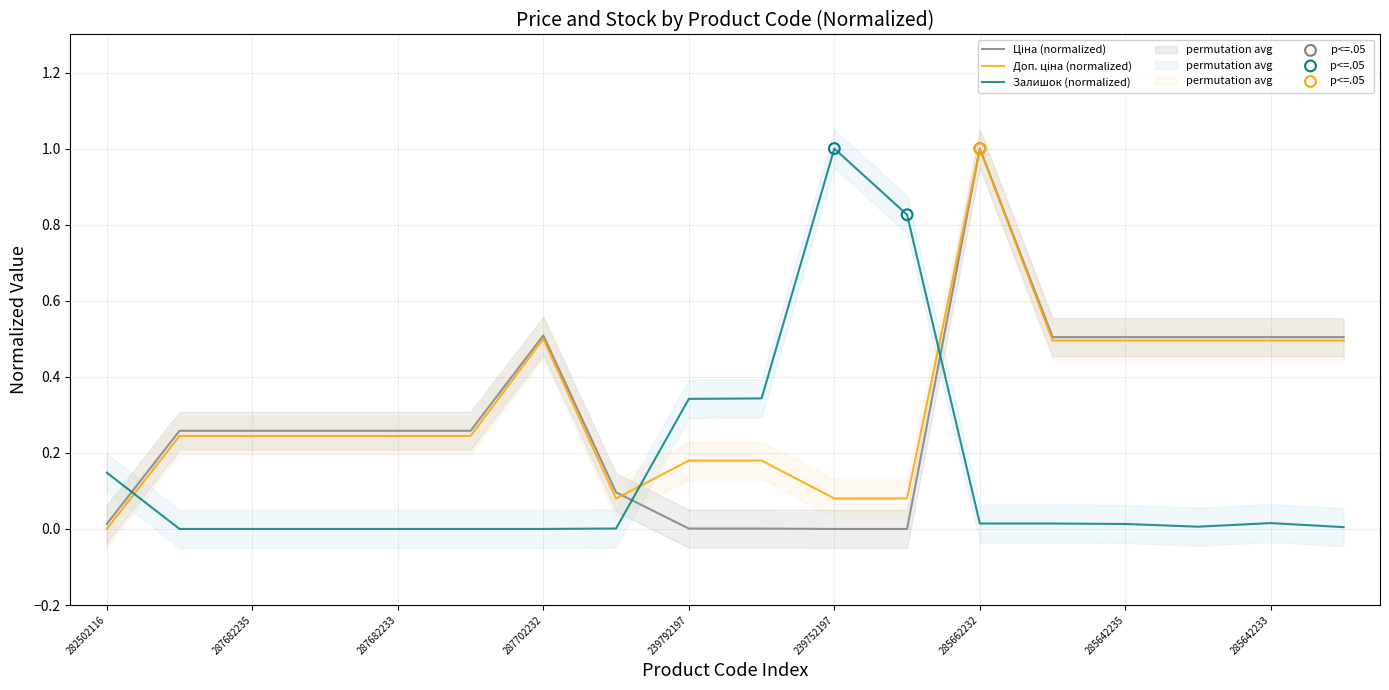

What are all the series names shown in the legend?

Ціна, Доп. ціна, Залишок